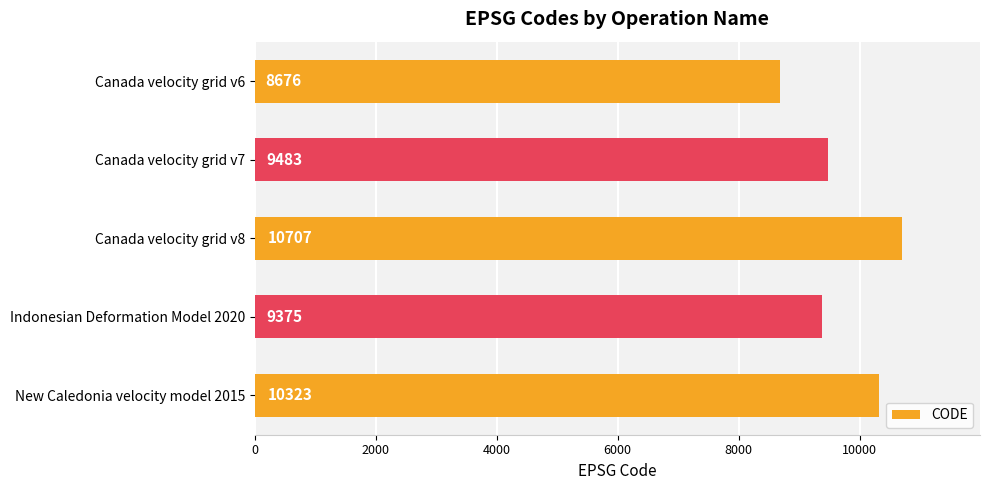

Reading bottom to top, list all the values displayed in this chart.

10323	9375	10707	9483	8676